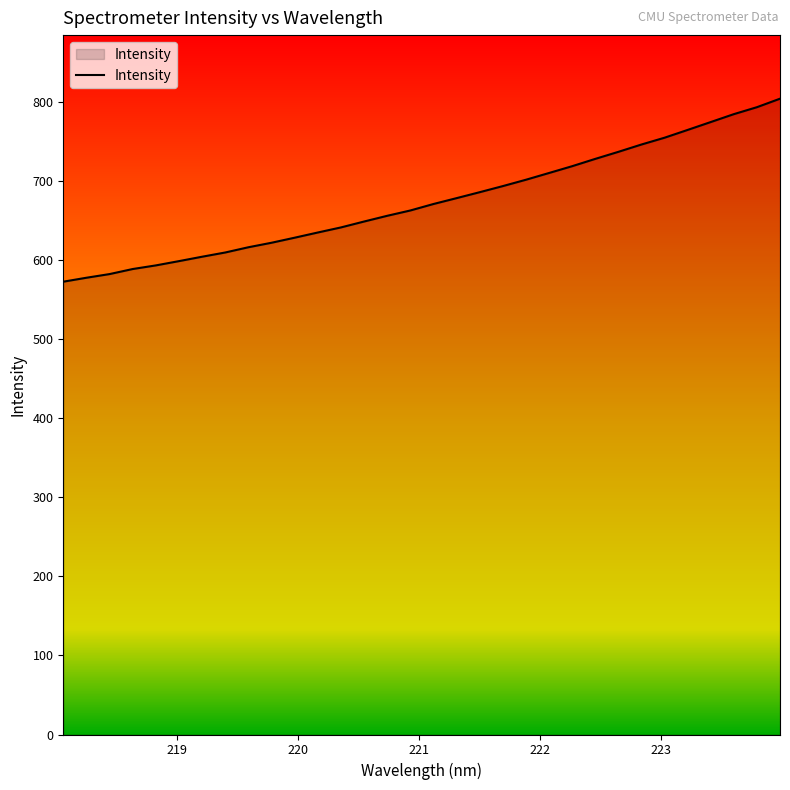

What is the smallest value displayed?

572.6